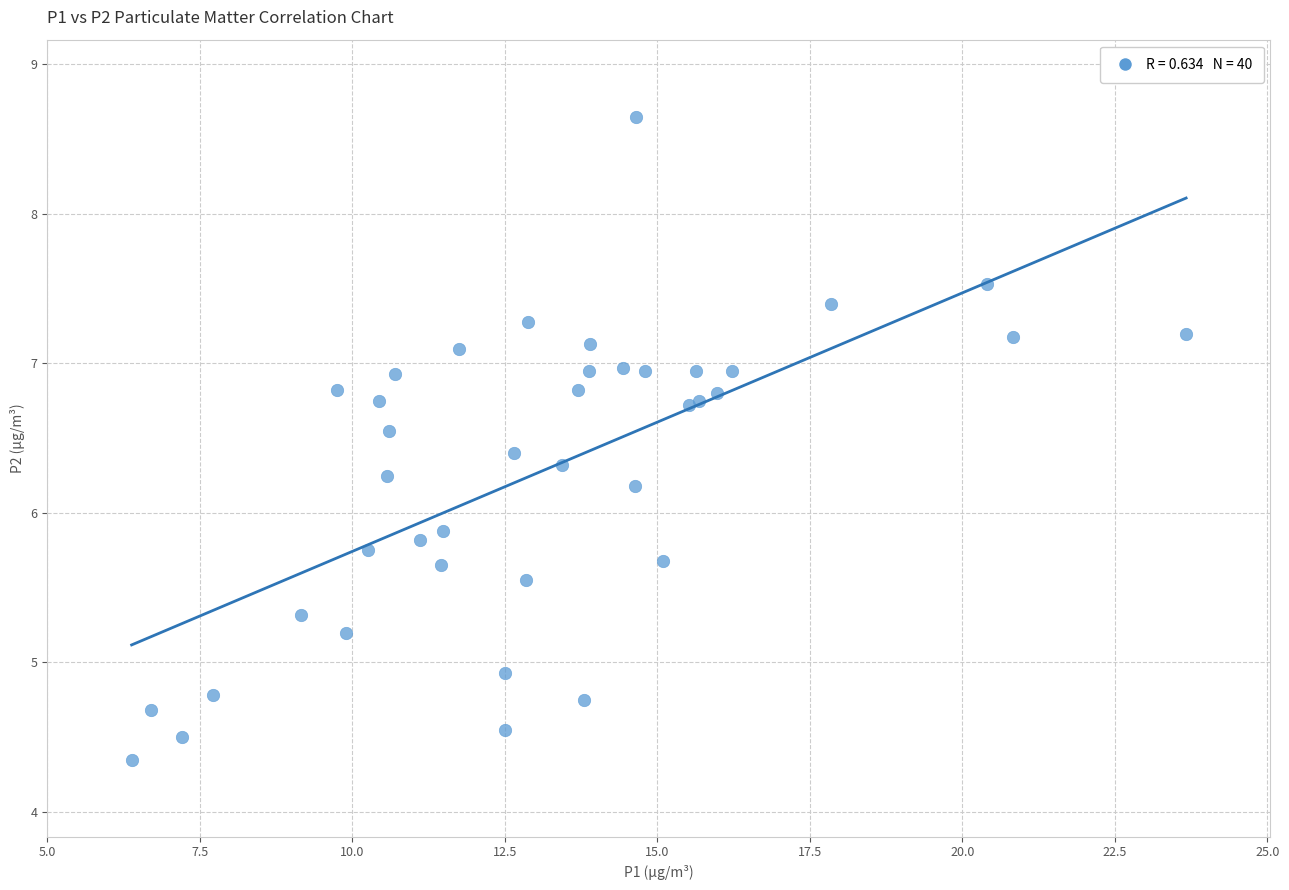

What Y value in the scatter plot is closest to 6?

5.9